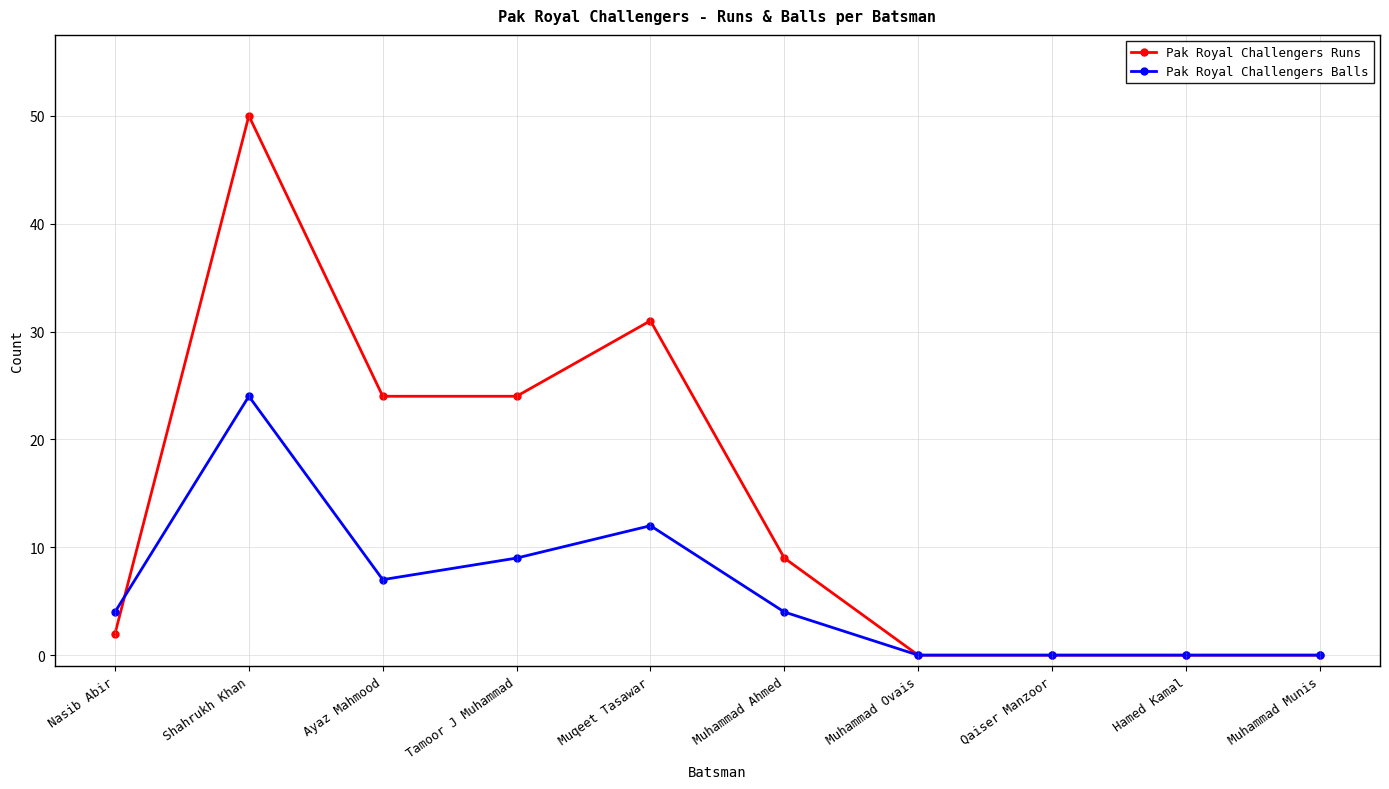

Where is the first local minimum for Pak Royal Challengers Balls?

Ayaz Mahmood